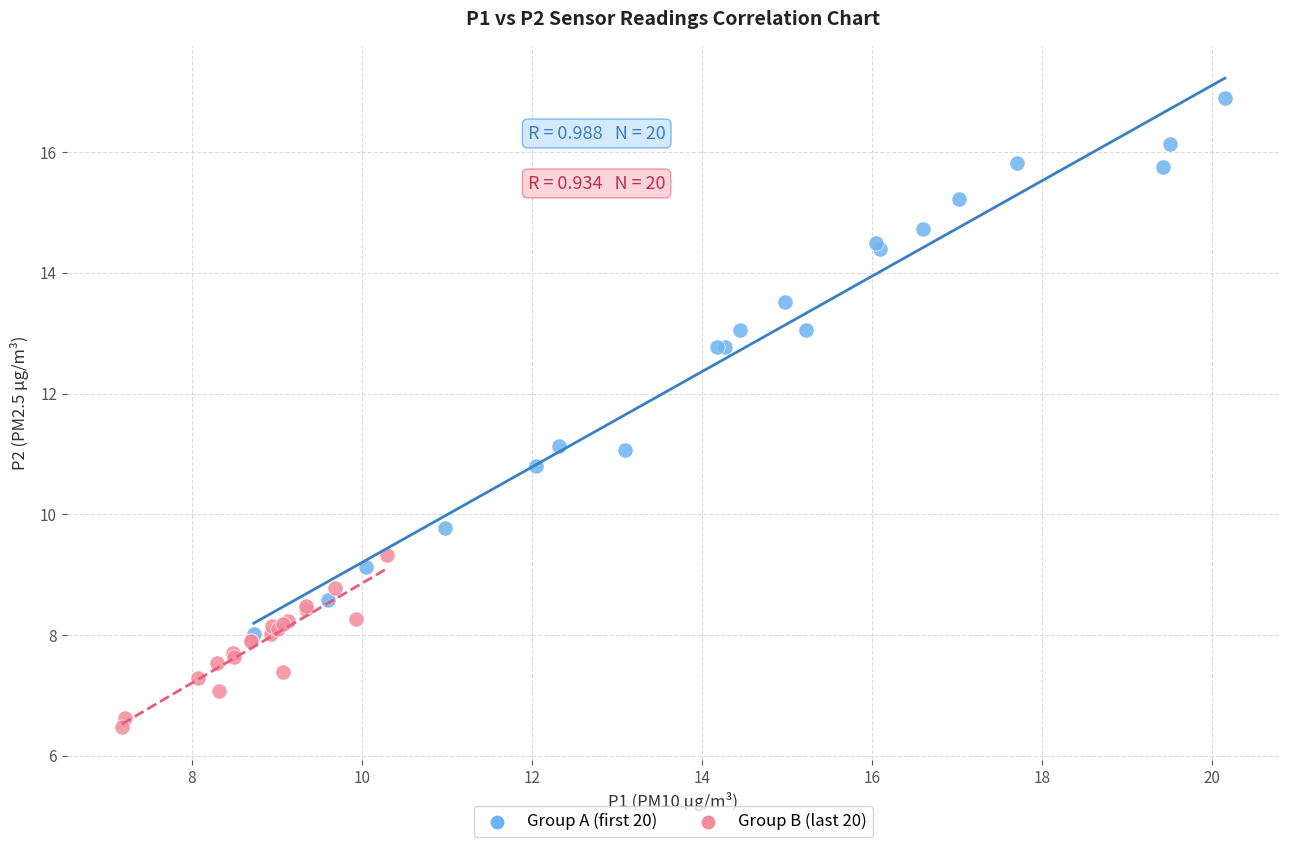

Which series contains the highest Y value?

Group A (first 20)